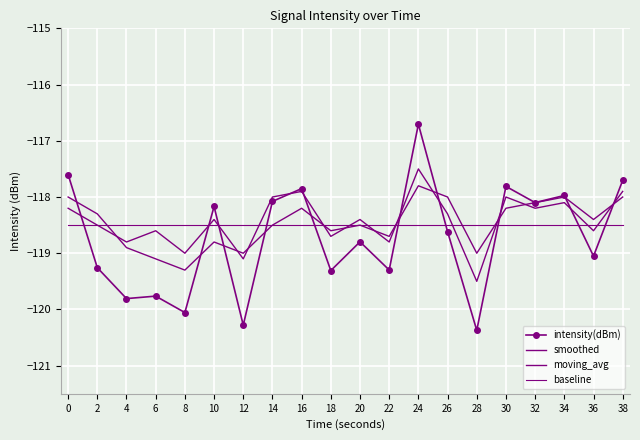

At which category is the sum across all series the highest?

24